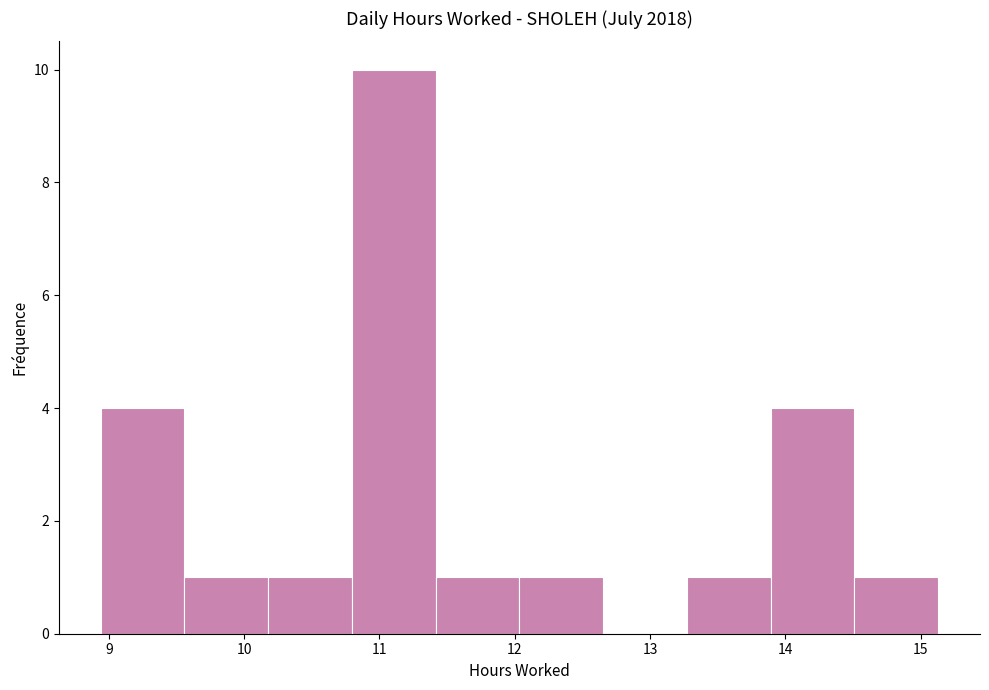

Reading left to right, list every bar in this chart as the range it spans on the x-axis followed by its height. Neither the bar edges nor the heights are printed on the chart, so give them approximately, as read against the axes.

8.9 to 9.6: 4
9.6 to 10.2: 1
10.2 to 10.8: 1
10.8 to 11.4: 10
11.4 to 12.0: 1
12.0 to 12.7: 1
12.7 to 13.3: 0
13.3 to 13.9: 1
13.9 to 14.5: 4
14.5 to 15.1: 1